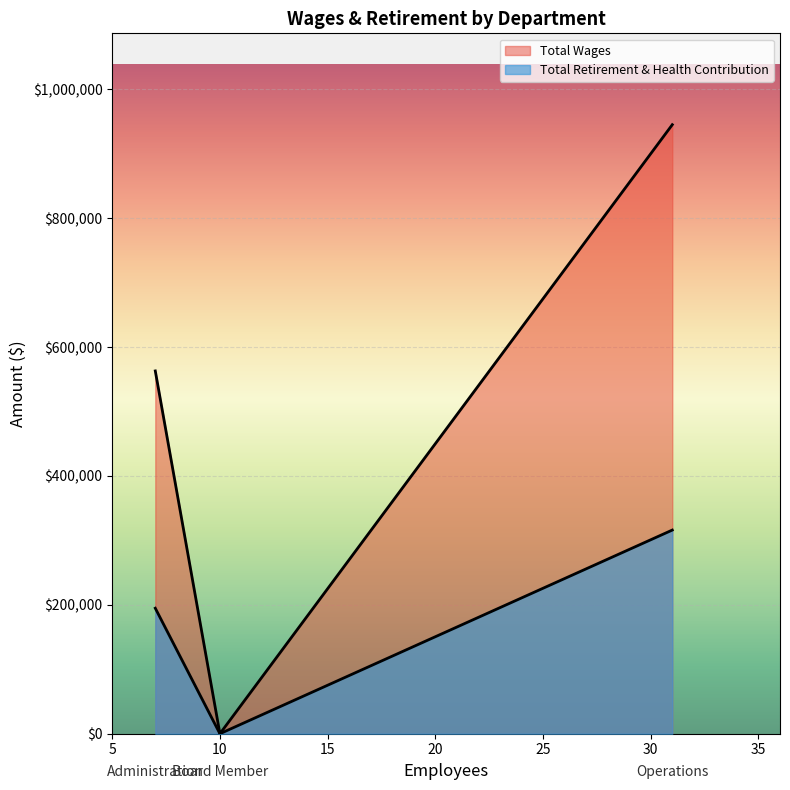

The value of Total Wages at Operations is 945064. True or false?

True